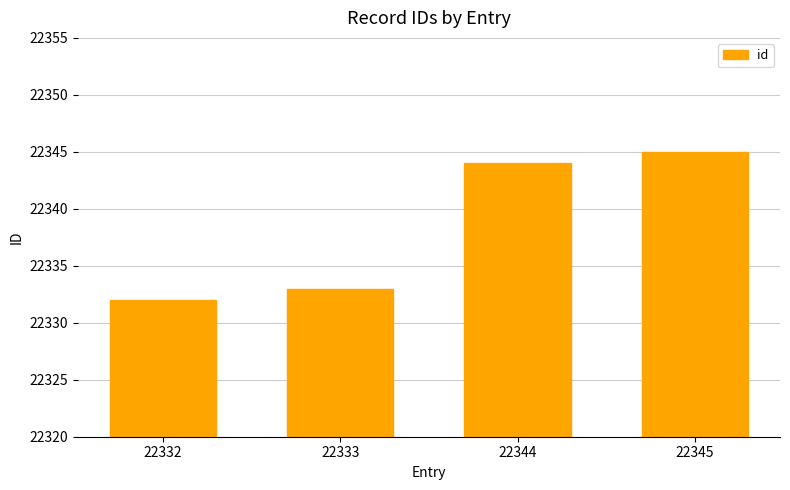

What is the sum of the values at 22344 and 22332?

44676